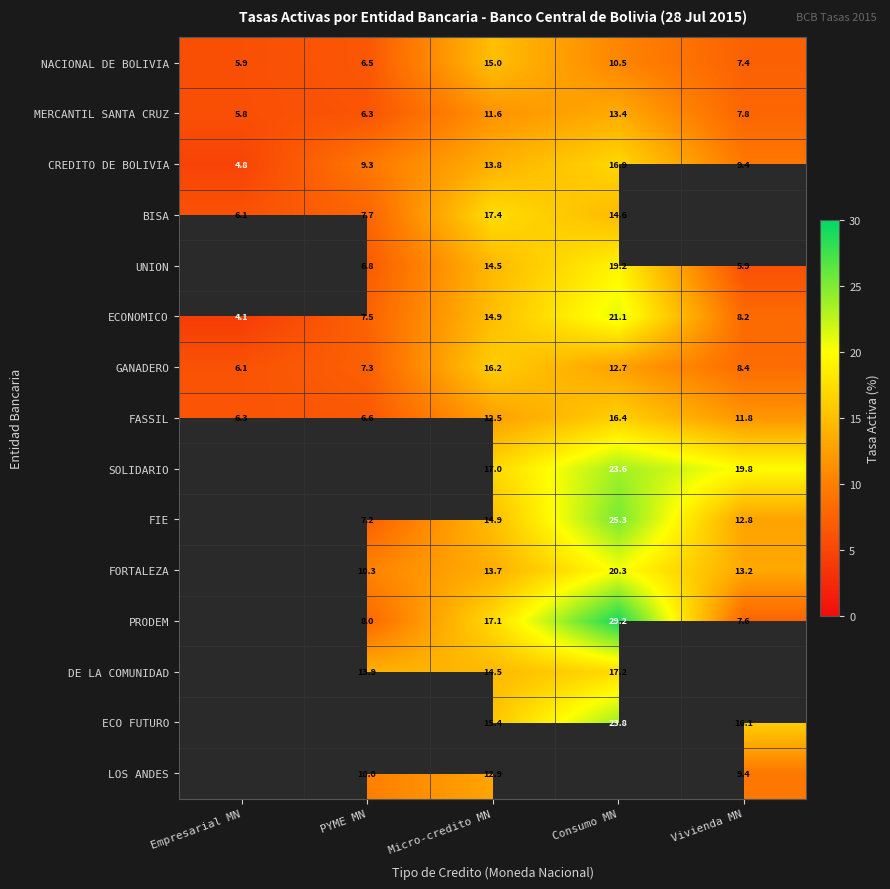

The value of ECONOMICO at PYME MN is 12.8. True or false?

False